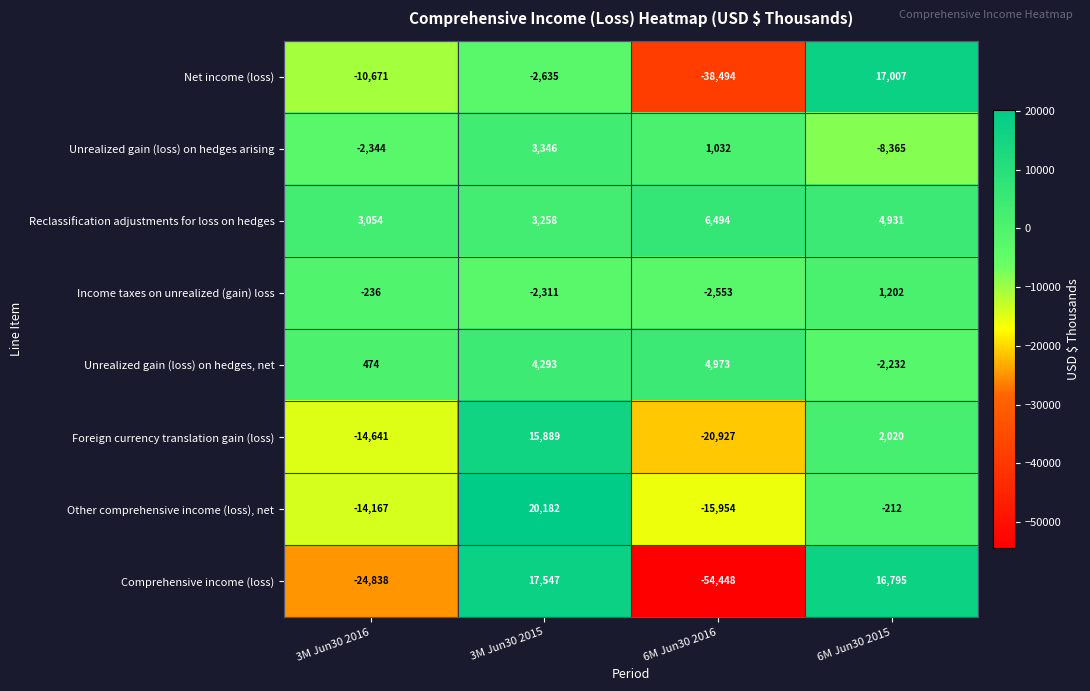

Is it true that Unrealized gain (loss) on hedges, net equals 790 at 3M Jun30 2016?

False